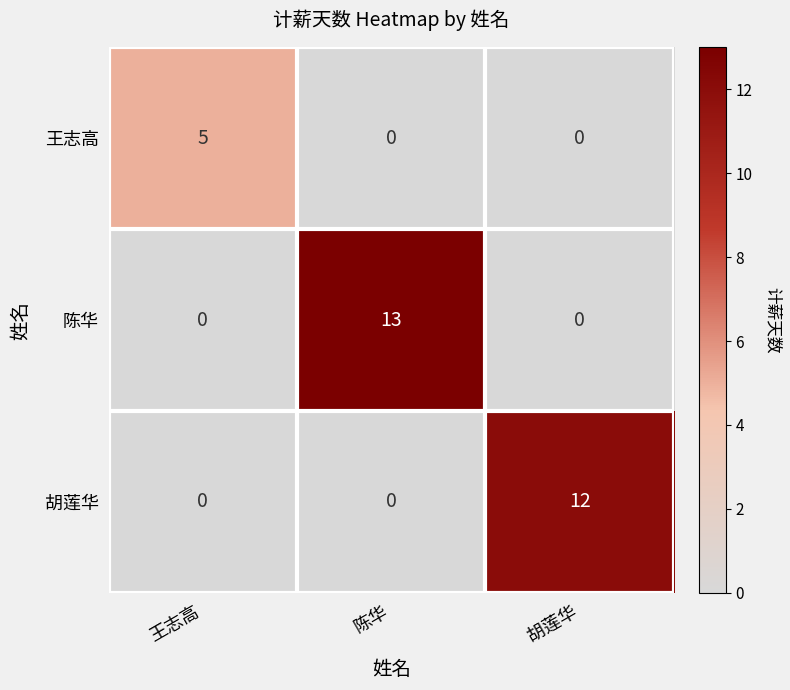

Reading left to right, transcribe all the data shown in this chart.

王志高: 5	0	0
陈华: 0	13	0
胡莲华: 0	0	12